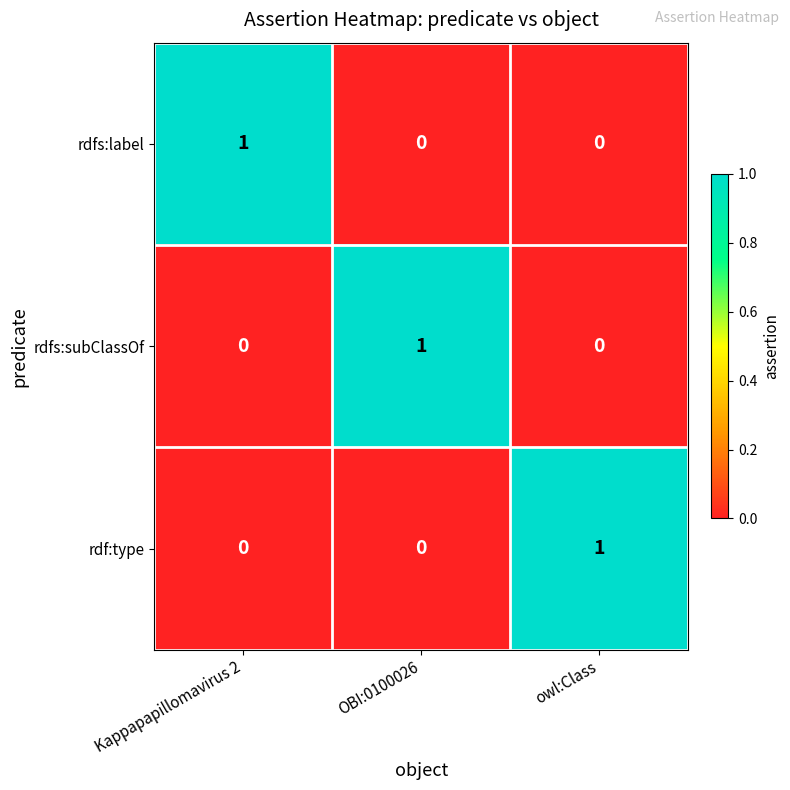

The rdfs:subClassOf series shows 0 at owl:Class. True or false?

True